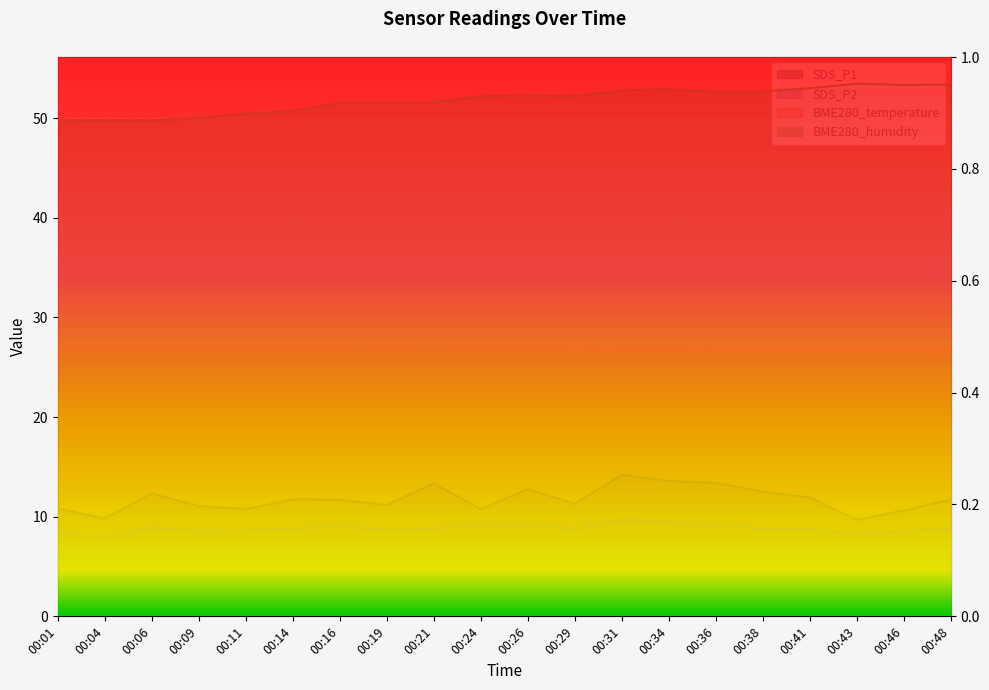

True or false: SDS_P1 and SDS_P2 intersect in this chart.

False